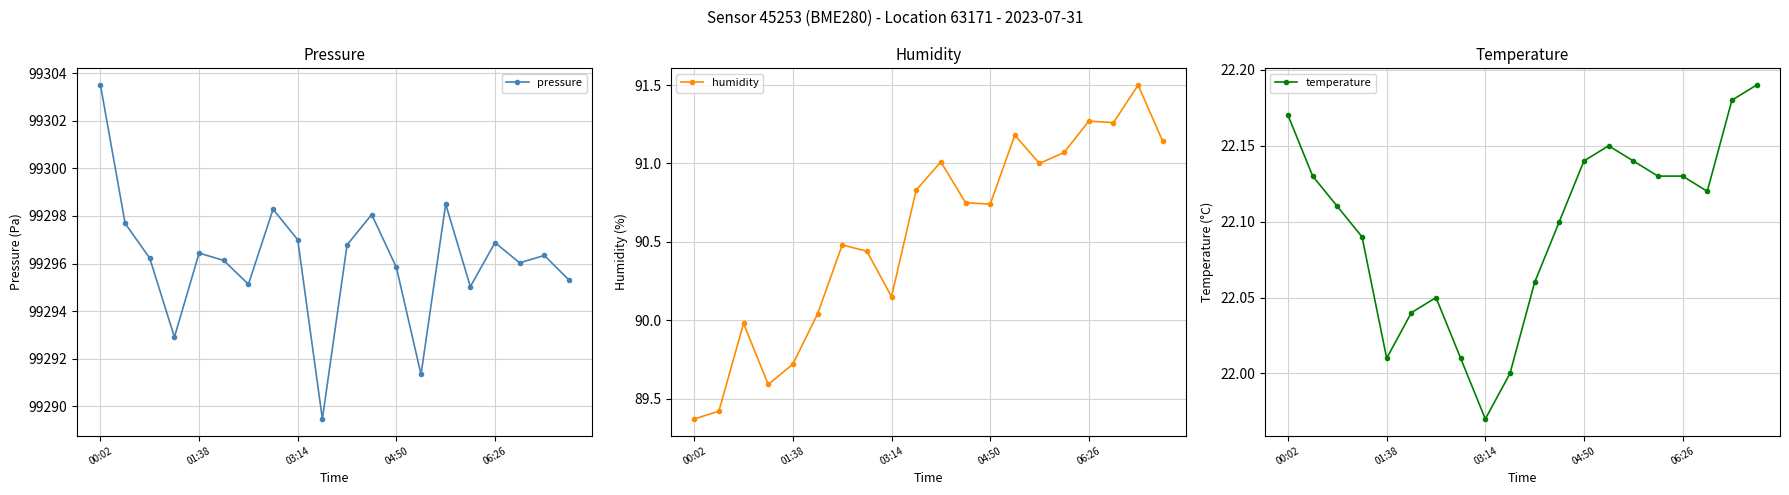

Reading left to right, what are all the values shown in this chart?

pressure: 99303.5	99297.7	99296.2	99292.9	99296.4	99296.1	99295.1	99298.3	99297.0	99289.5	99296.8	99298.1	99295.8	99291.3	99298.5	99295.0	99296.9	99296.0	99296.3	99295.3
humidity: 89.4	89.4	90.0	89.6	89.7	90.0	90.5	90.4	90.2	90.8	91.0	90.8	90.7	91.2	91.0	91.1	91.3	91.3	91.5	91.1
temperature: 22.2	22.1	22.1	22.1	22.0	22.0	22.1	22.0	22.0	22.0	22.1	22.1	22.1	22.1	22.1	22.1	22.1	22.1	22.2	22.2